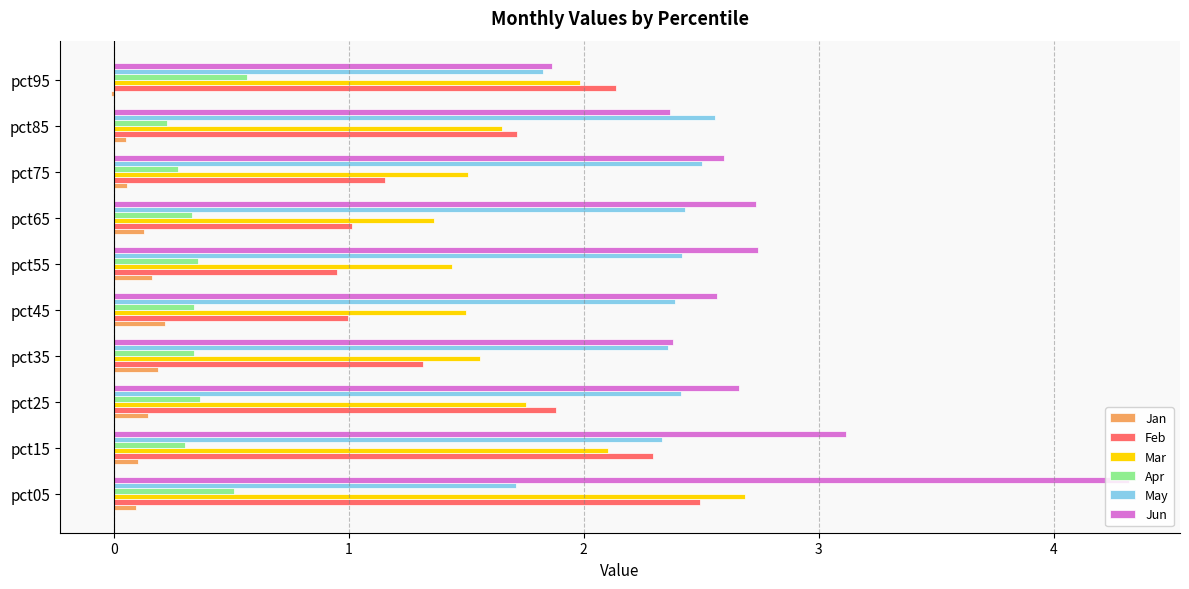

What is the sum of the Apr values at pct45 and pct05?

0.9